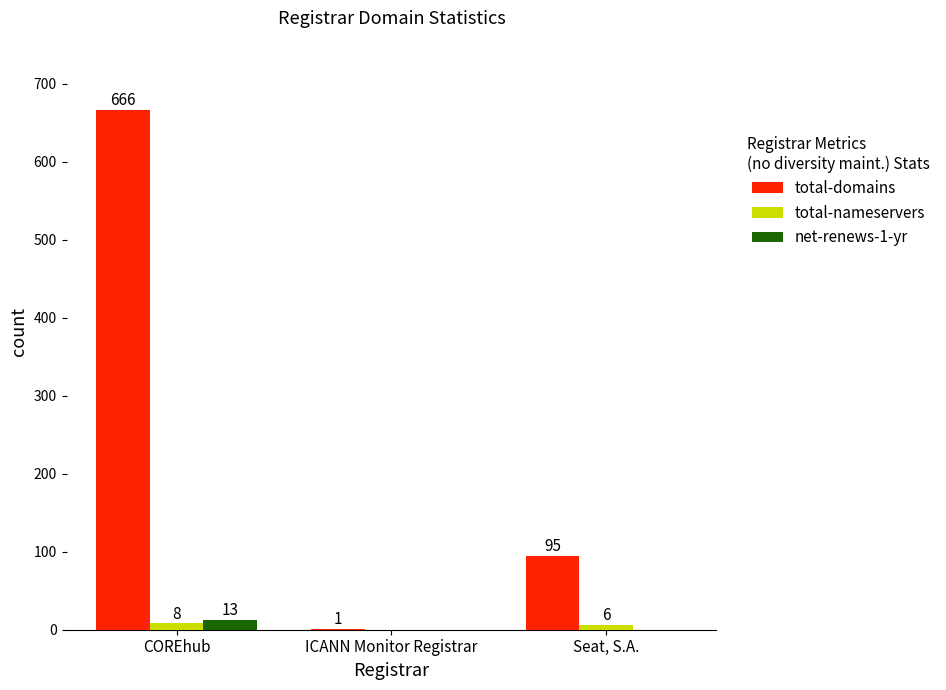

How many groups of bars are there?

3